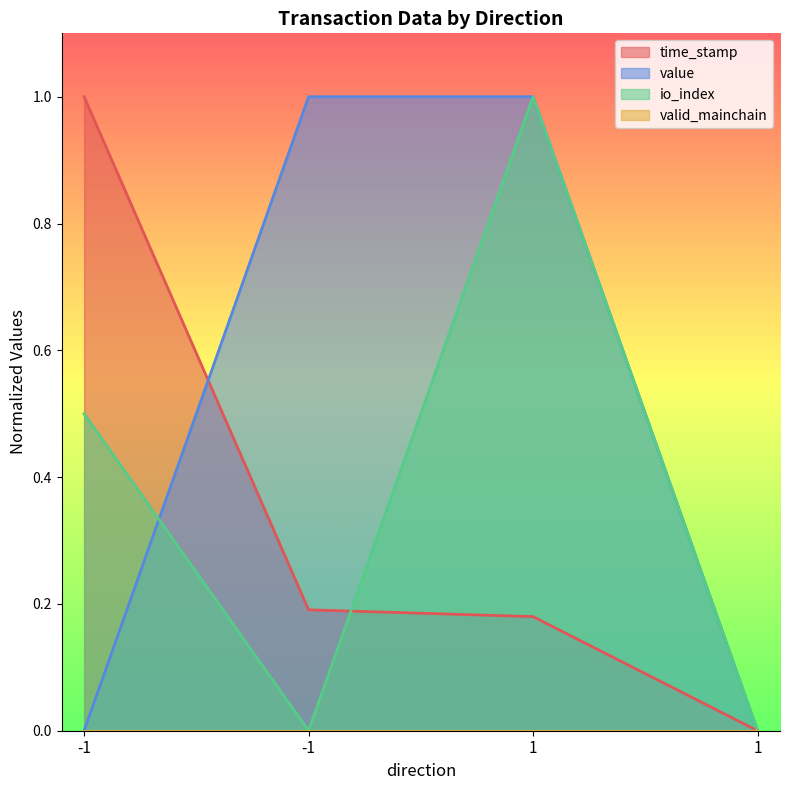

What is the spread (max minus min) of values at -1?

1.0